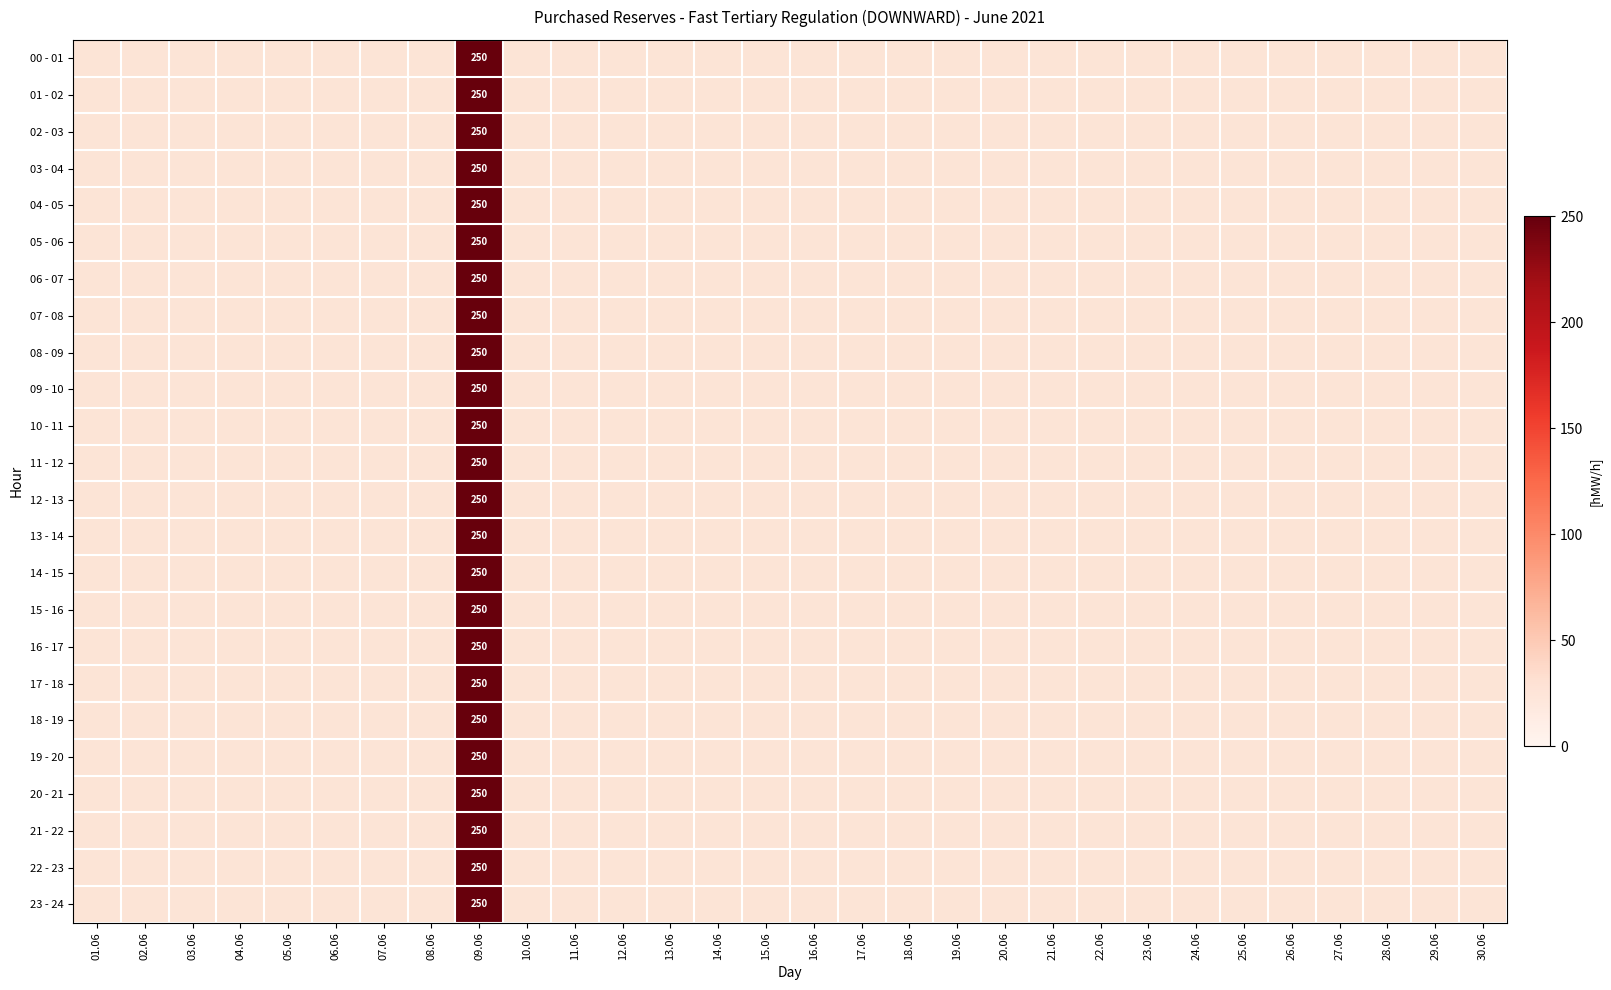

Is it true that 22 - 23 equals 250 at 09.06?

True